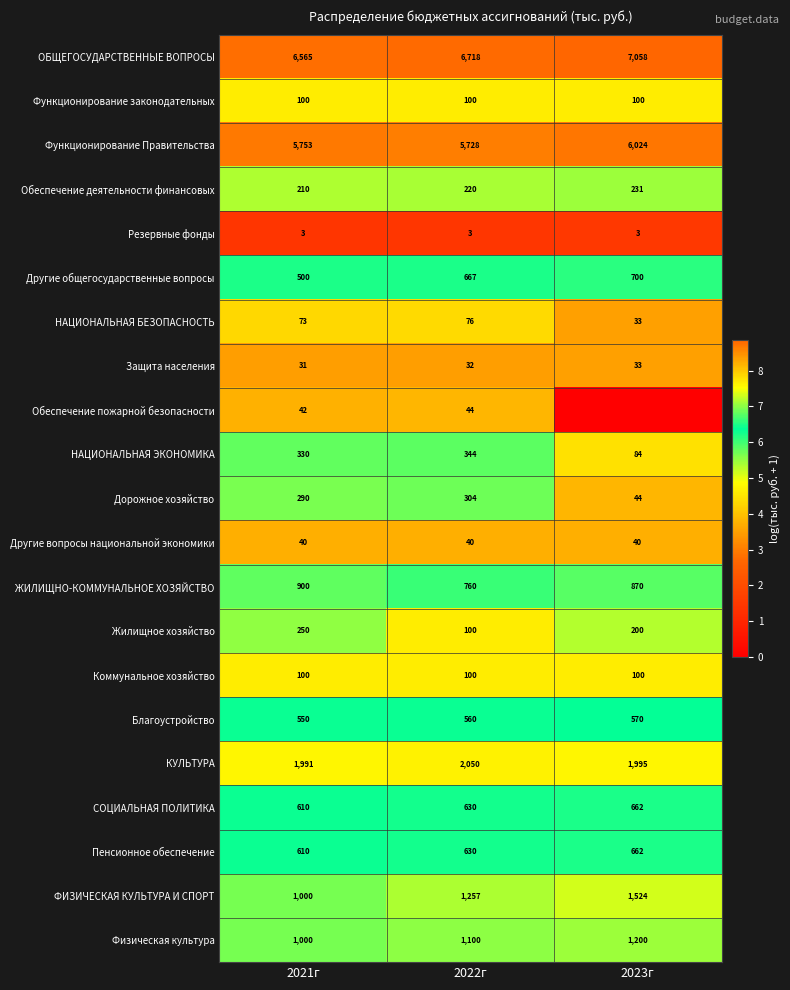

True or false: НАЦИОНАЛЬНАЯ ЭКОНОМИКА has a value of 2.7 at 2022г.

False